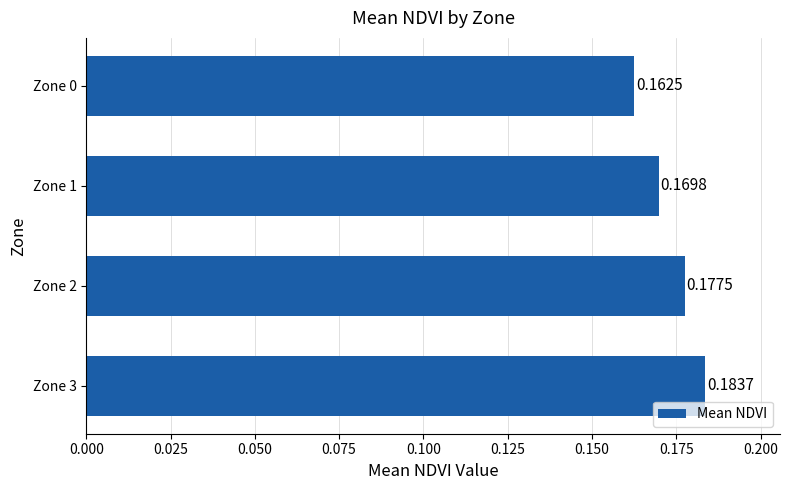

Does the chart contain stacked bars?

No